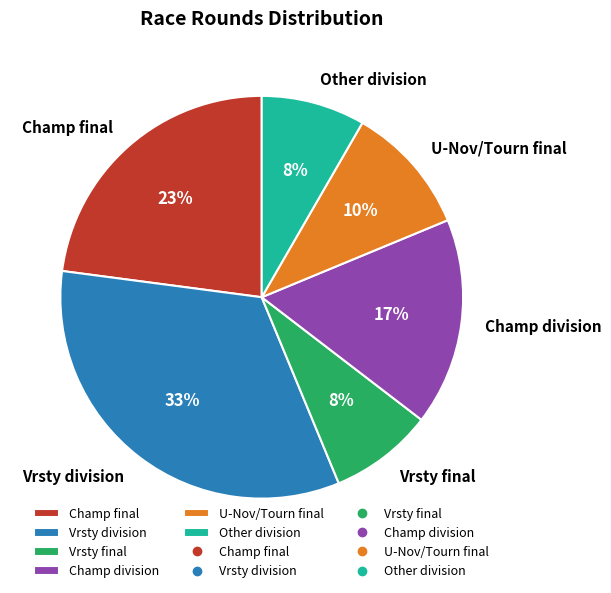

True or false: Champ final accounts for 15% of the total.

False